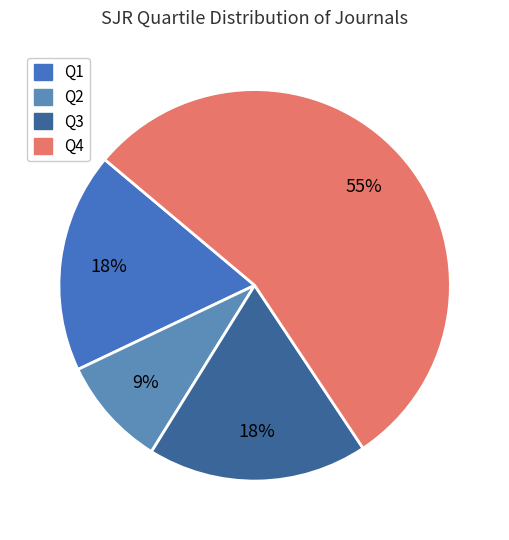

Between Q2 and Q3, which is larger?

Q3